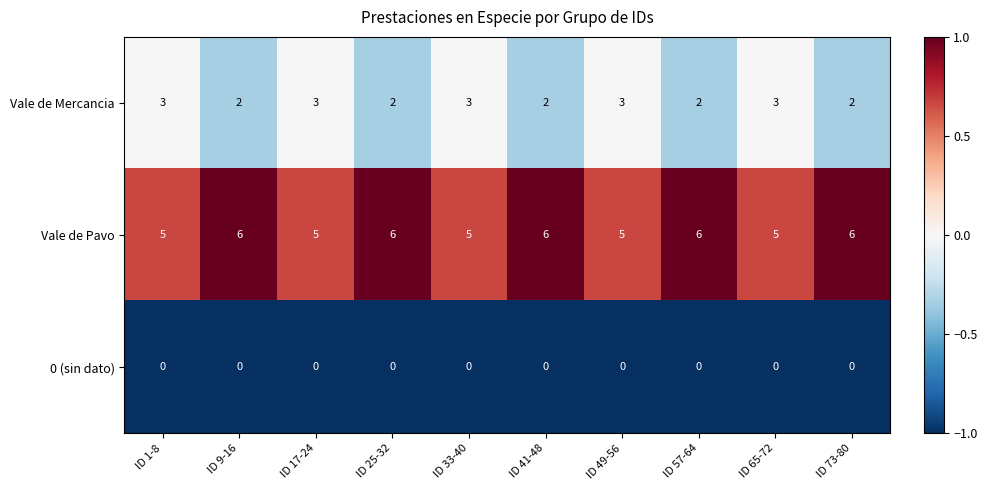

True or false: Vale de Mercancia has a value of 1 at ID 73-80.

False